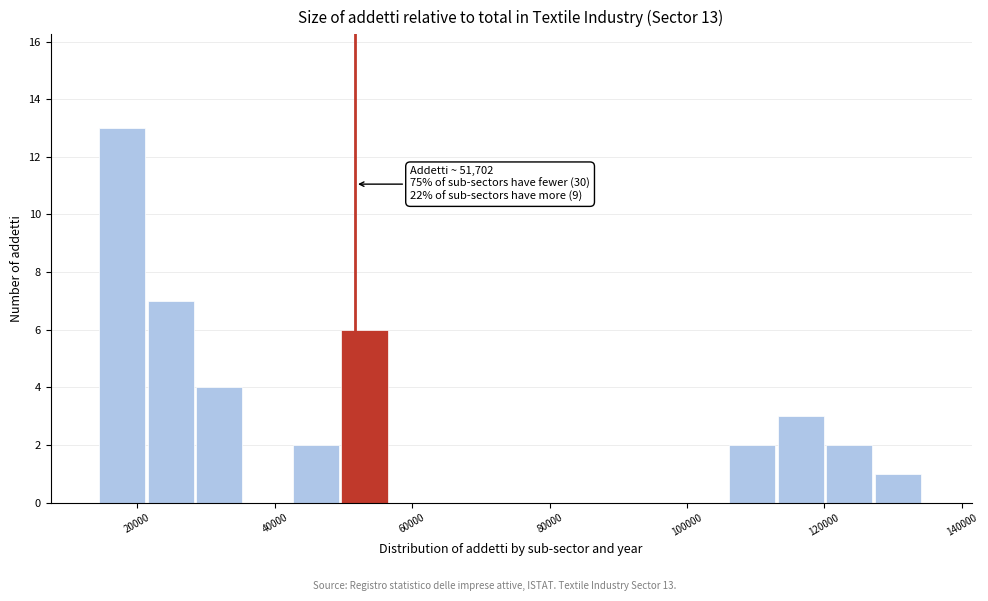

Around what value on the x-axis is the tallest bar? Give the approximate position of its centre, as read against the axis.

18000